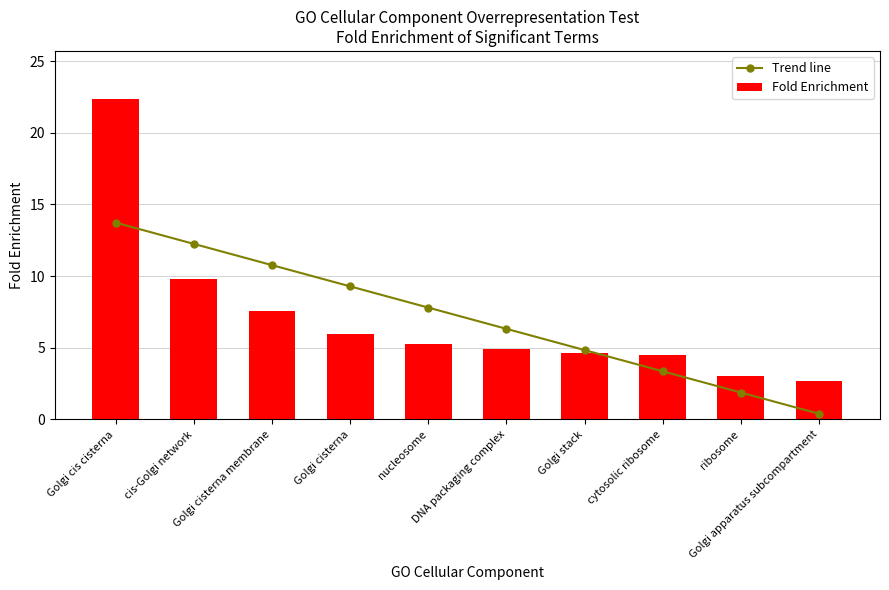

The Fold Enrichment series shows 7.0 at nucleosome. True or false?

False